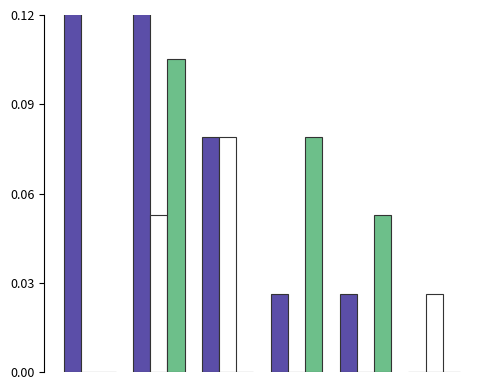

Which has a higher value, 5 or 2?

2